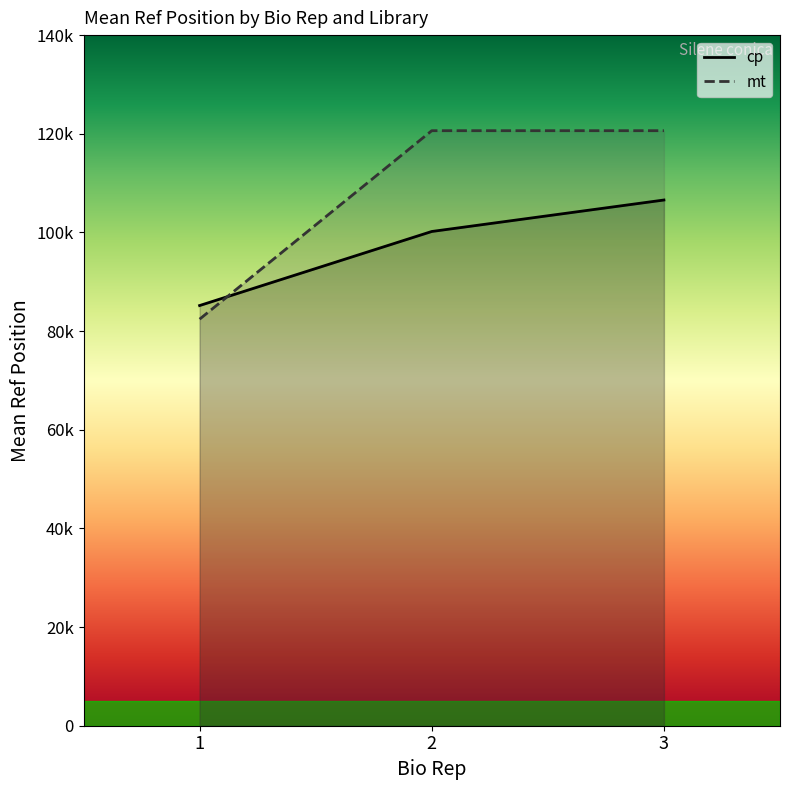

At how many categories does at least one series exceed 92099?

2